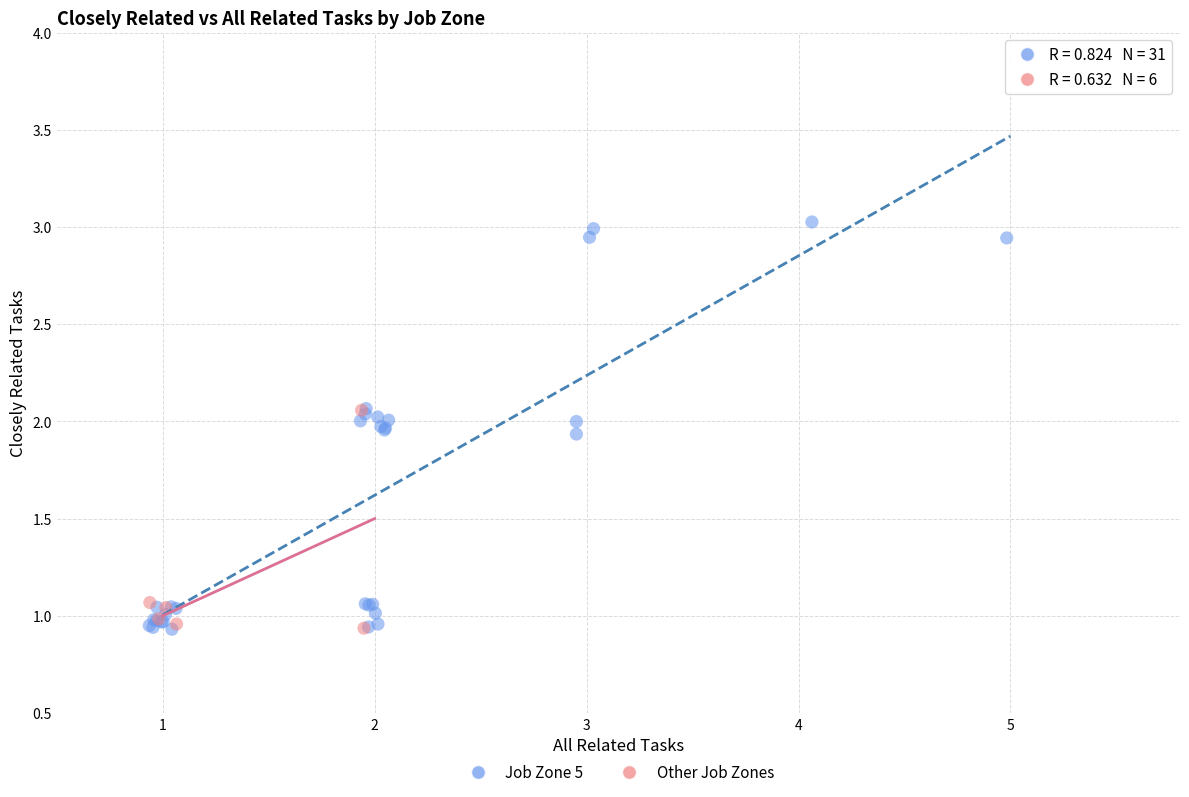

Which series has the widest spread of Y values?

Job Zone 5